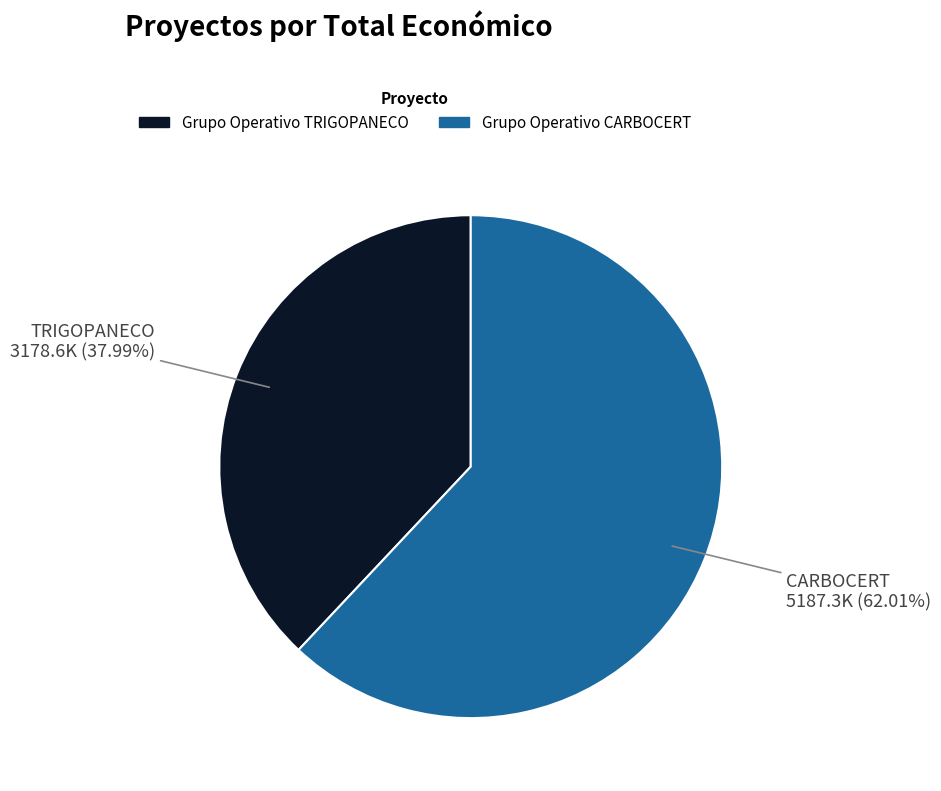

To the nearest percent, what is the average slice percentage?

50%